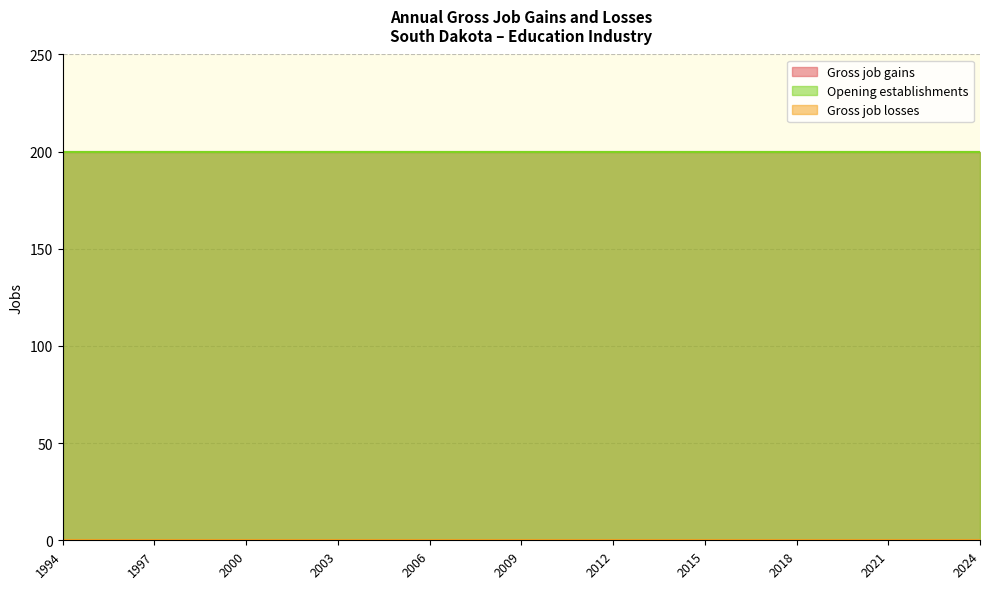

Which series has the widest spread of values?

Gross job gains